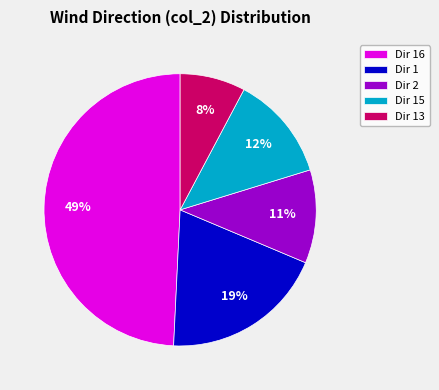

Is there a majority slice in this chart?

No